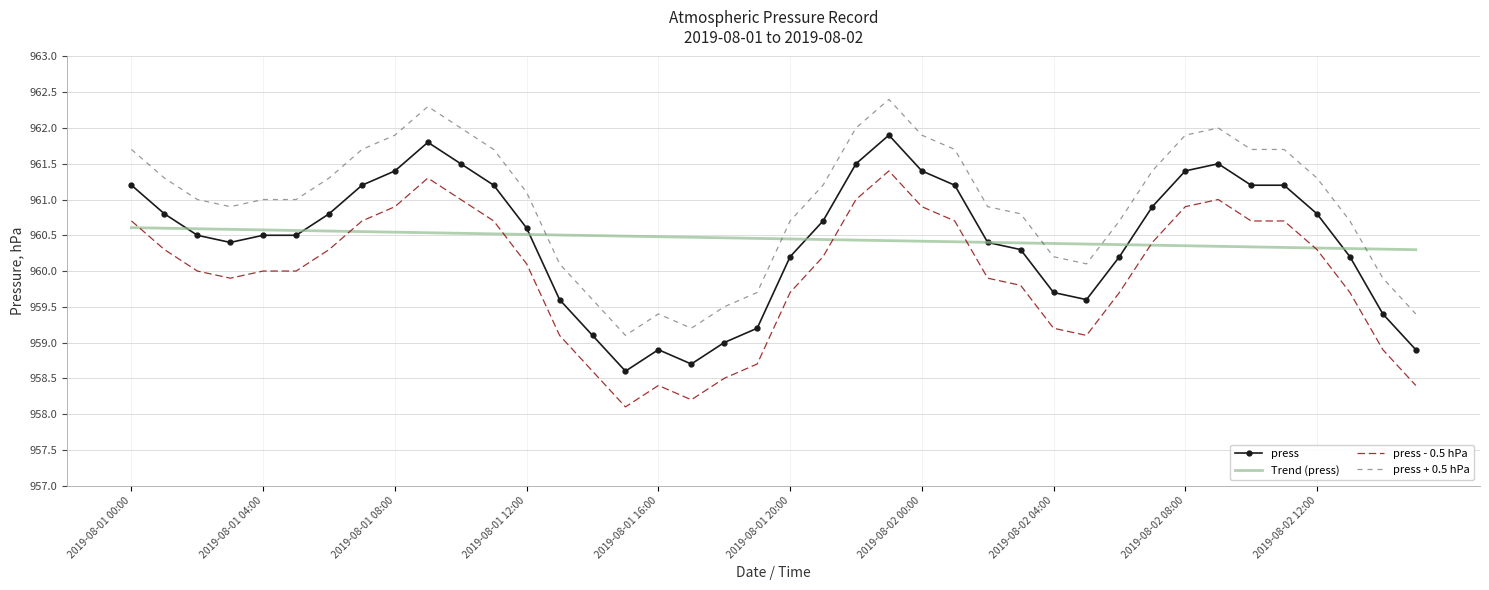

True or false: press + 0.5 hPa and press - 0.5 hPa cross at least once.

False